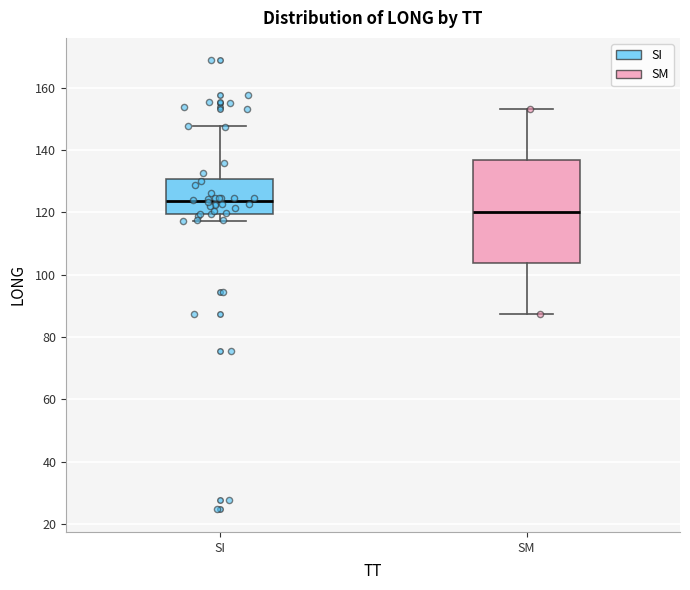

Reading left to right, transcribe this box plot: for each box, give where its median line is, the range the box spans, and where its two whiskers end, as read against the y-axis. The values are not printed on the chart, so give them approximately, as read against the axis.

SI: median 124, box 120 to 130, whiskers 118 to 148
SM: median 120, box 104 to 136, whiskers 88 to 154